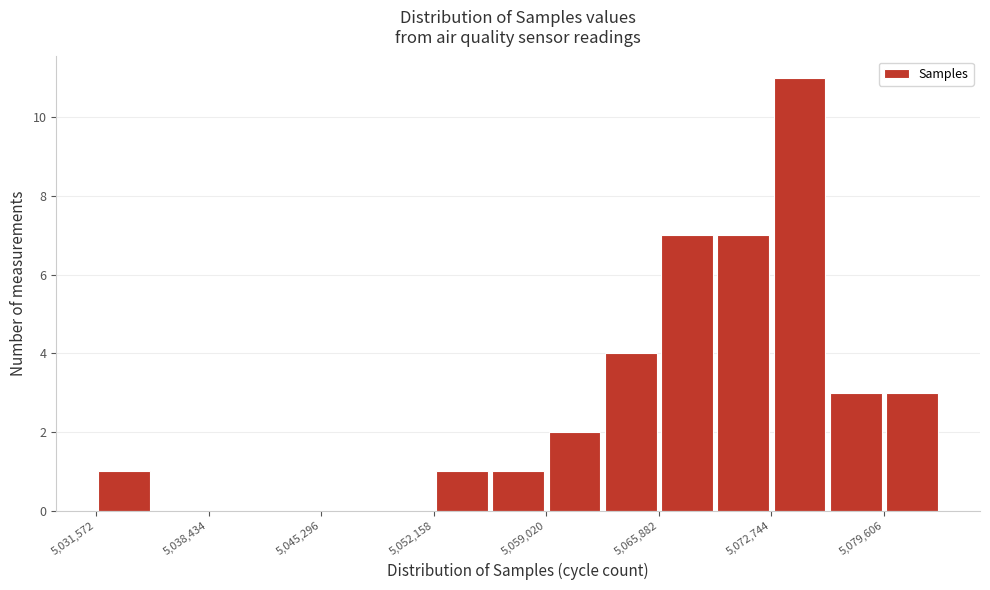

Around what value on the x-axis is the tallest bar? Give the approximate position of its centre, as read against the axis.

5074000